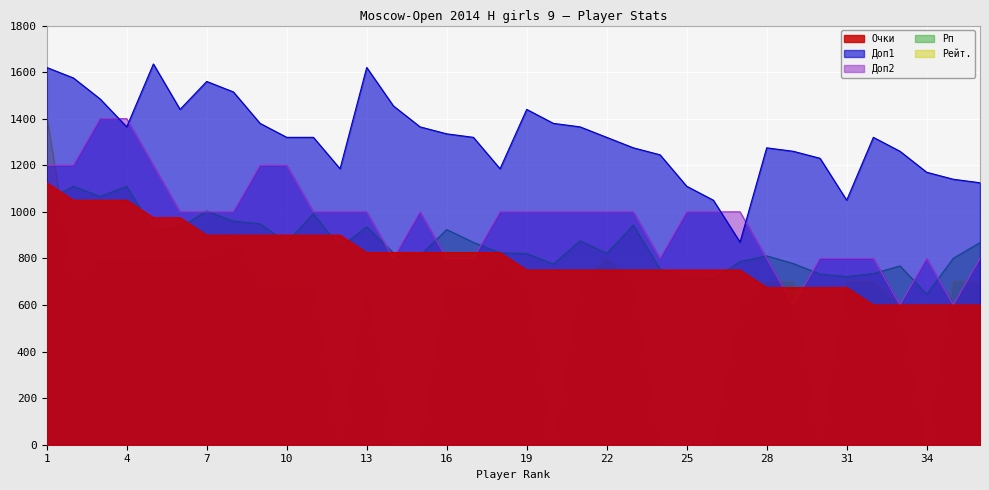

How many interior local peaks does the Доп2 series have?

2